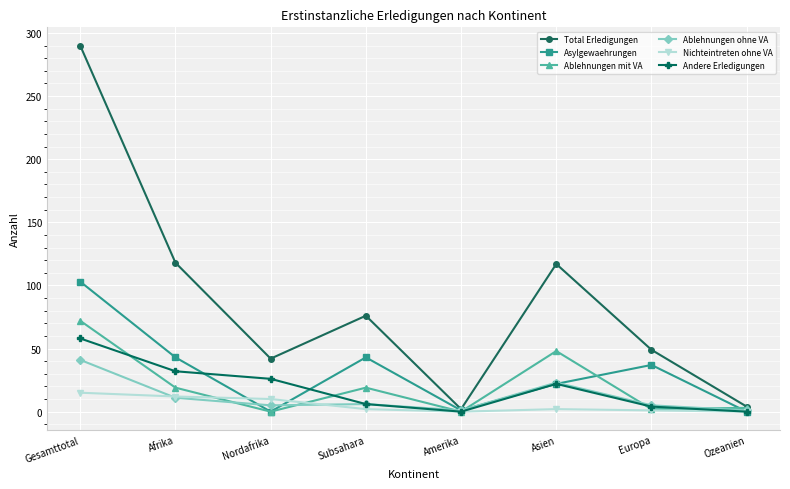

Is it true that Andere Erledigungen equals 87 at Gesamttotal?

False